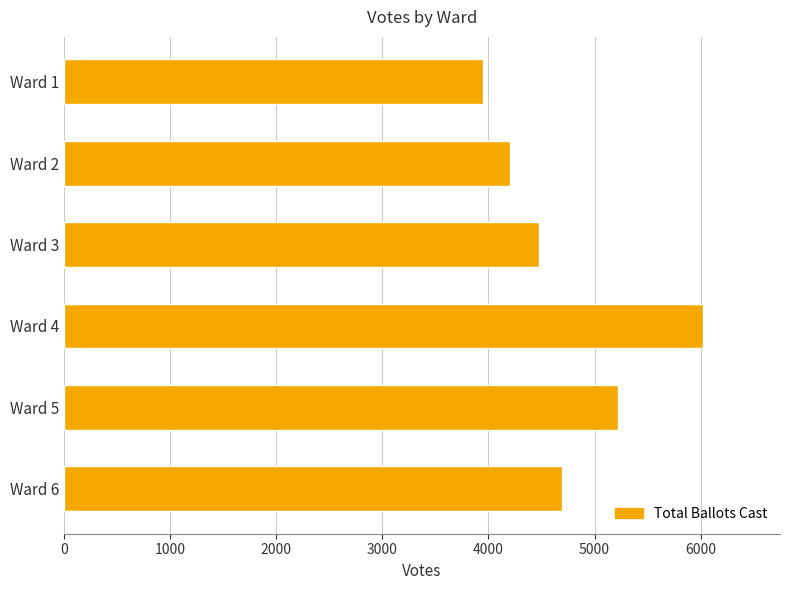

Is it true that the value at Ward 6 is 7890?

False